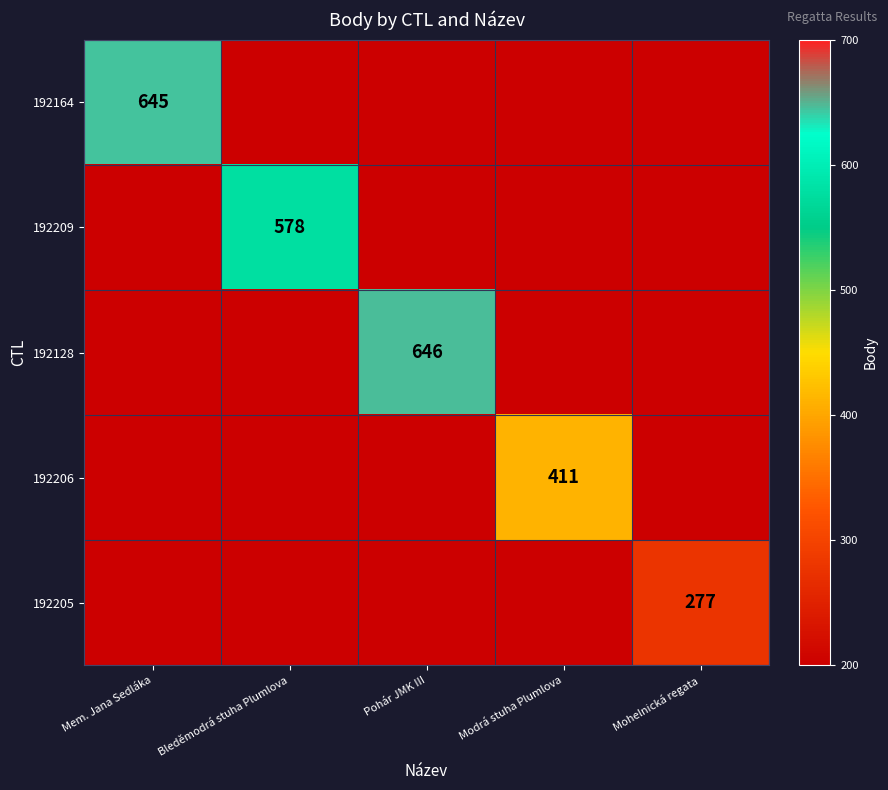

How many data points does each series have?

5